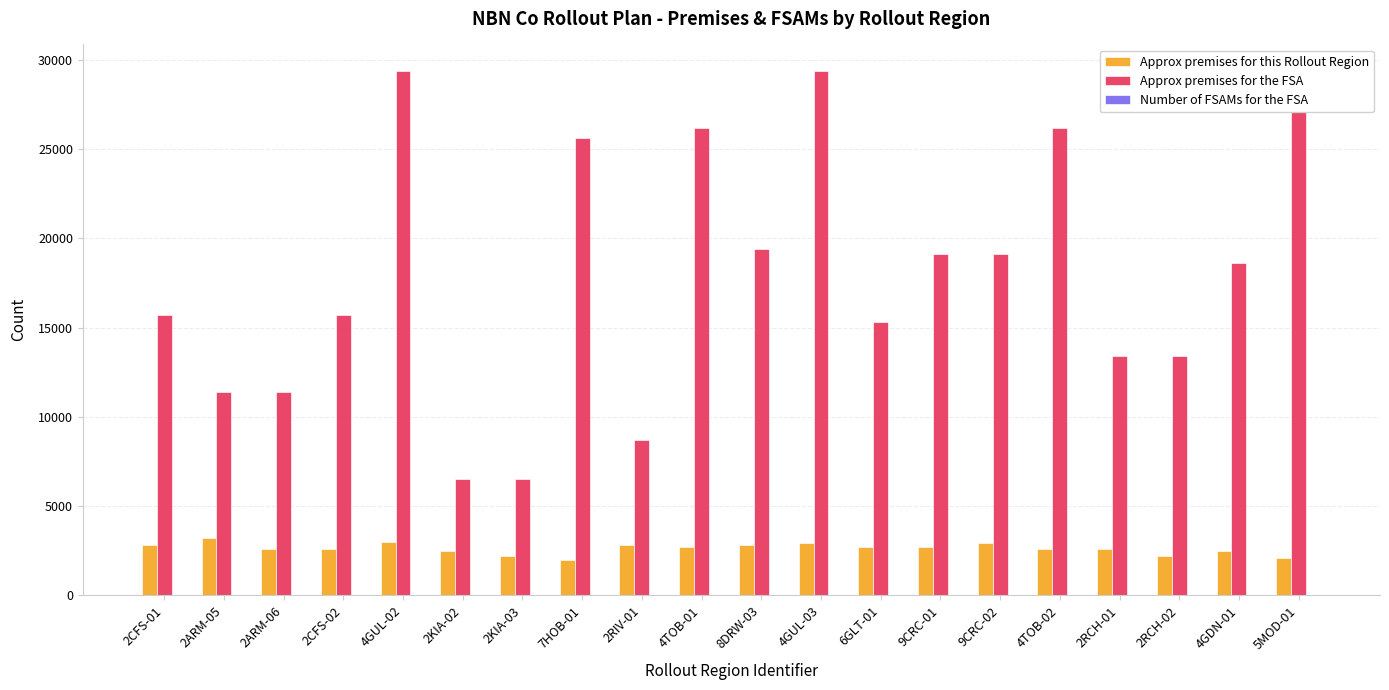

Is the value of Approx premises for the FSA at 2ARM-05 greater than the value of Approx premises for this Rollout Region at 7HOB-01?

Yes